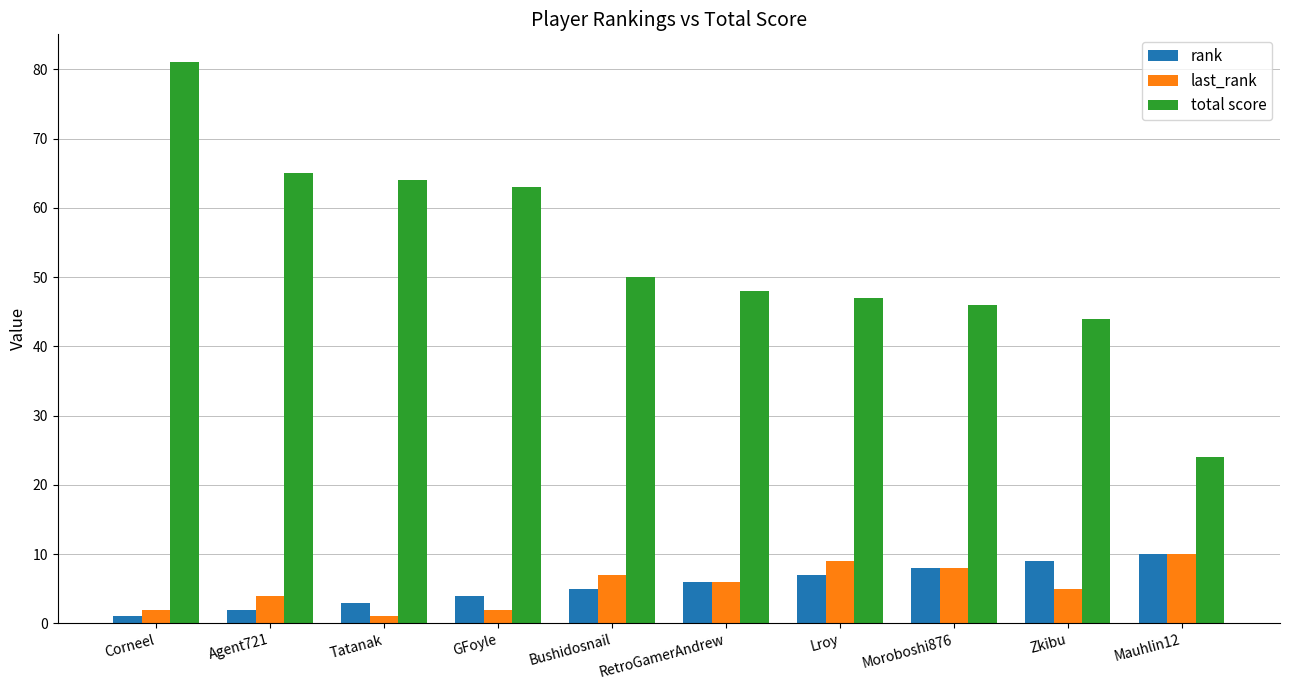

How many categories are shown in the chart?

10